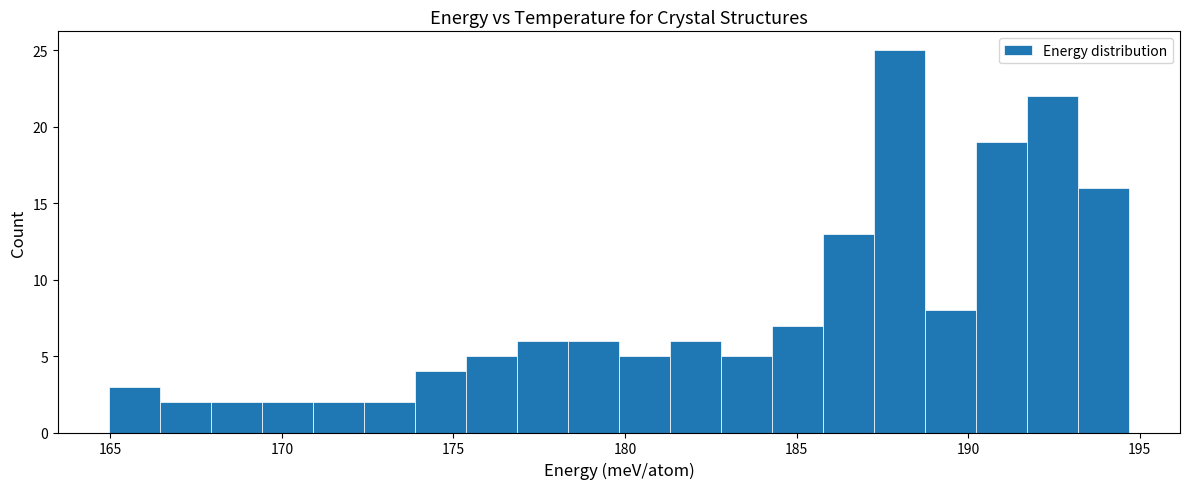

Around what value on the x-axis is the tallest bar? Give the approximate position of its centre, as read against the axis.

188.0